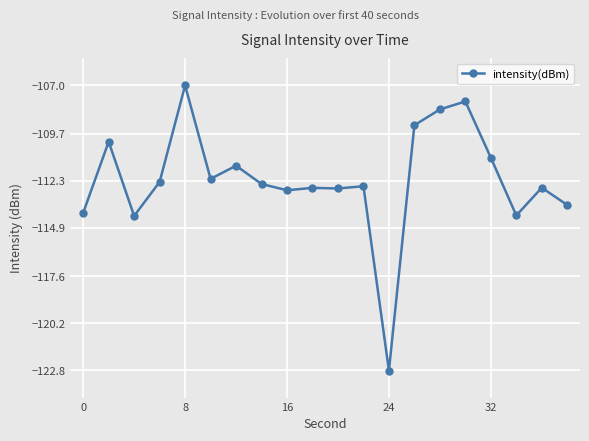

What is the value of the 4th point from the left?

-112.4